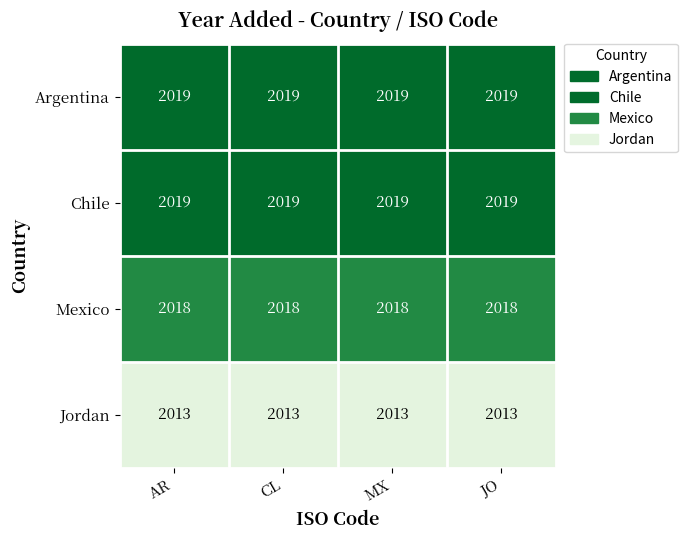

What is the spread (max minus min) of values at JO?

6